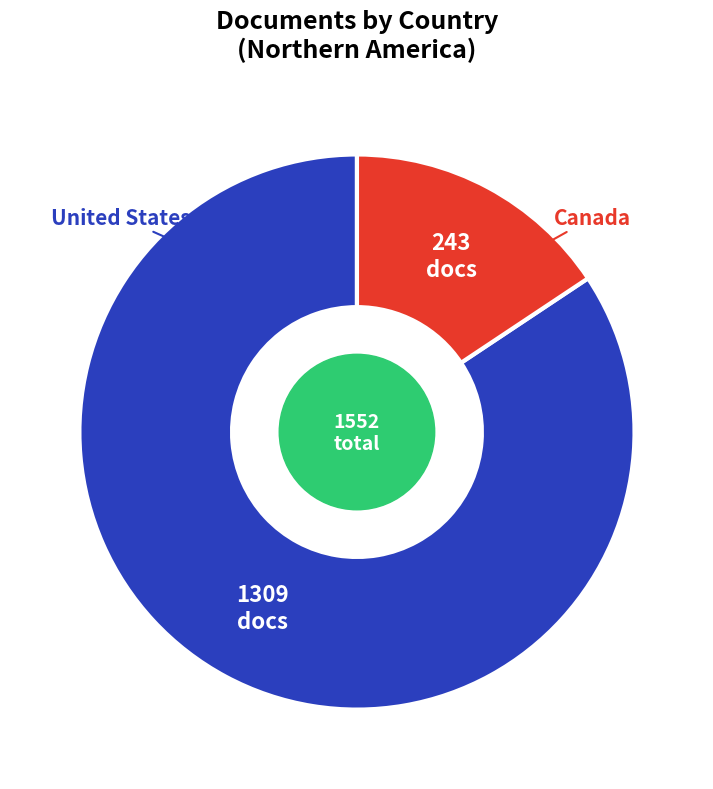

Does any single category account for the majority?

Yes